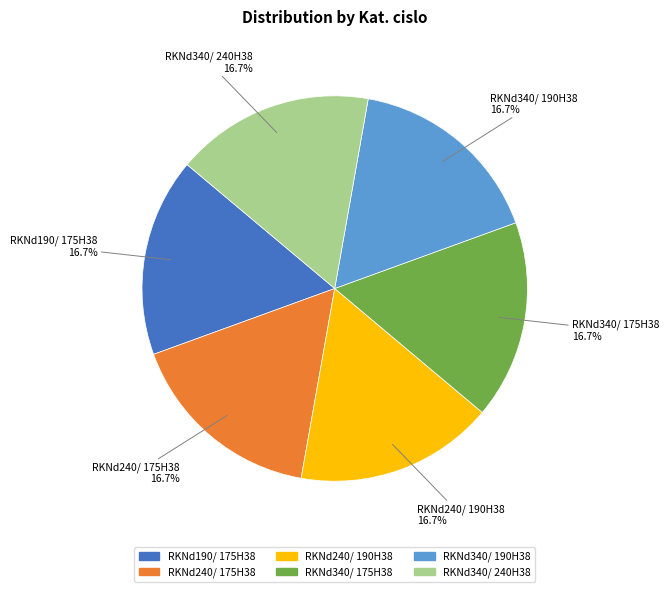

Combined, what portion of the pie is RKNd190/ 175H38 and RKNd340/ 175H38?

33.3%